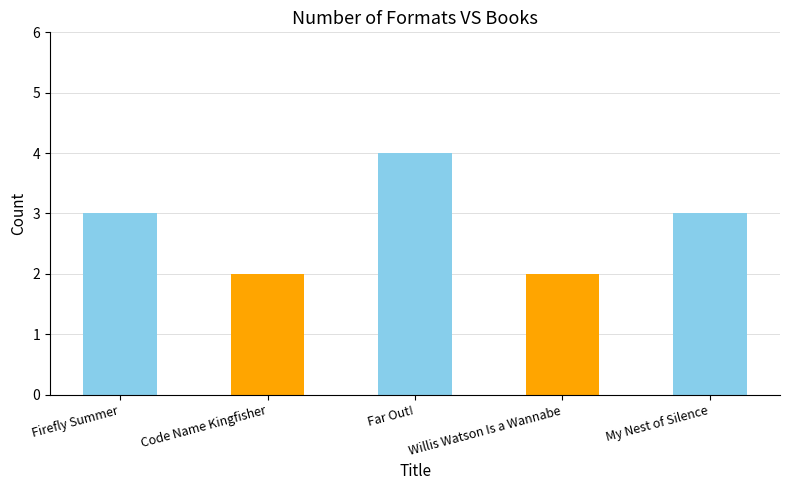

Which has a higher value, Far Out! or Firefly Summer?

Far Out!